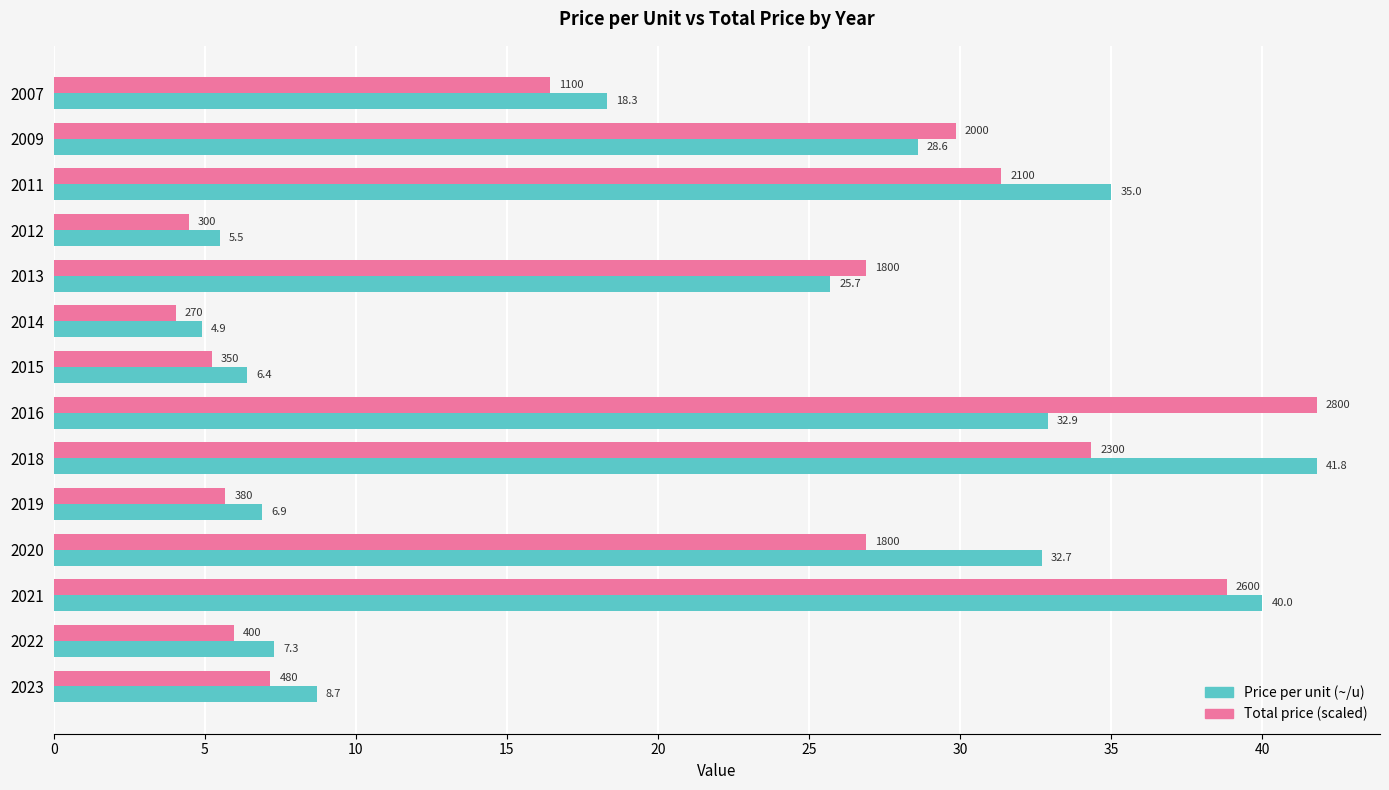

What value does the Price per unit (~/u) series have at 2020?

32.7